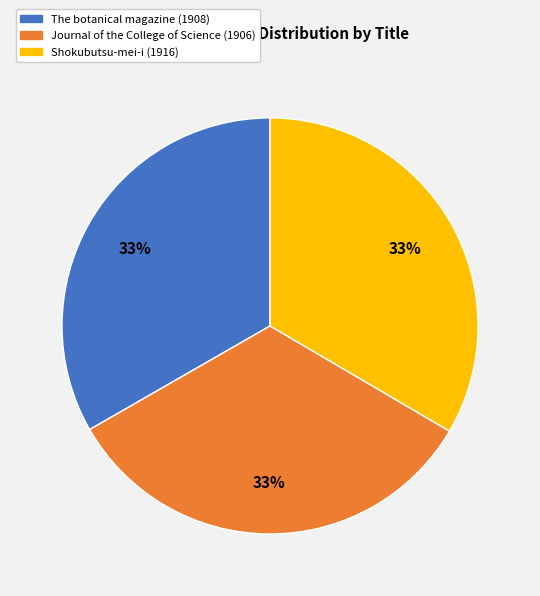

Does Shokubutsu-mei-i (1916) represent more than half of the total?

No